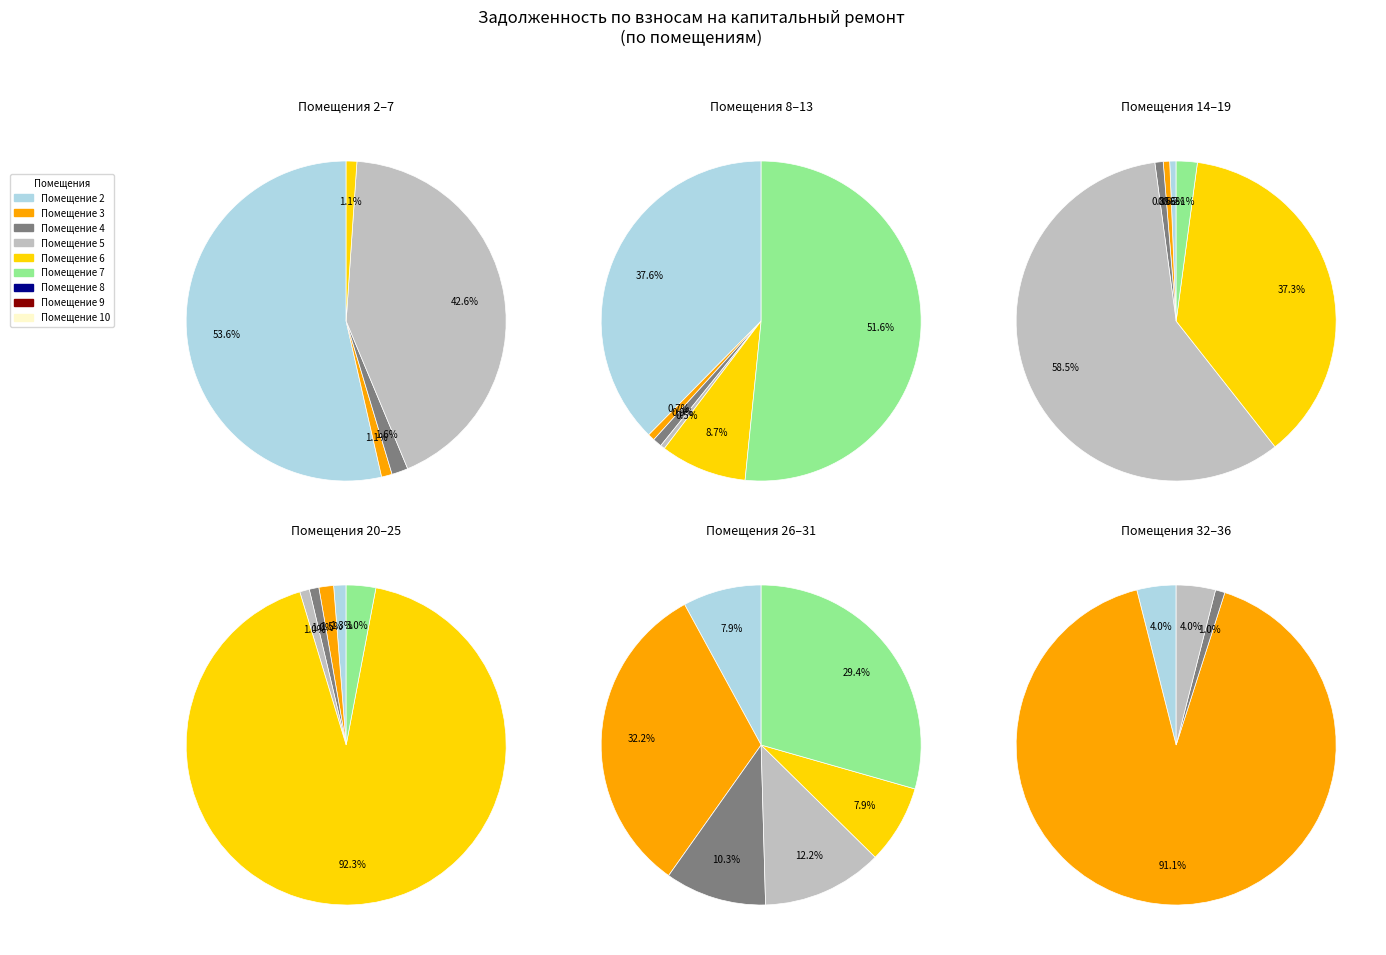

Combined, do 28 and 25 account for over 50%?

No